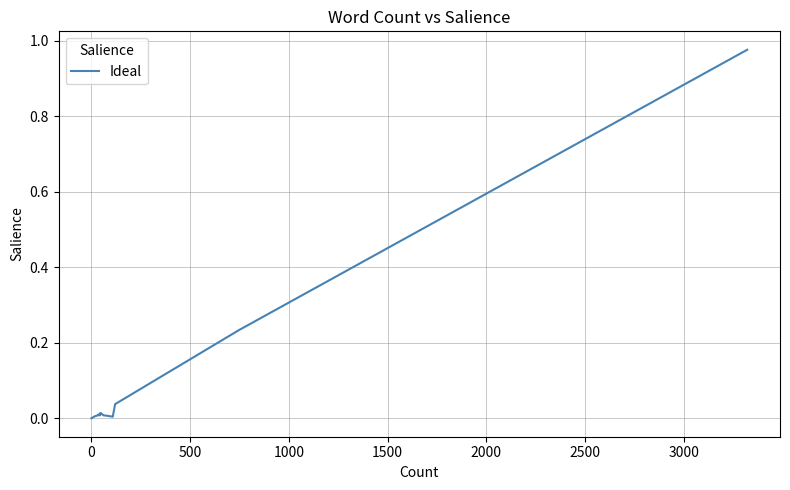

The chart shows a value of 0.0 at 11. True or false?

False